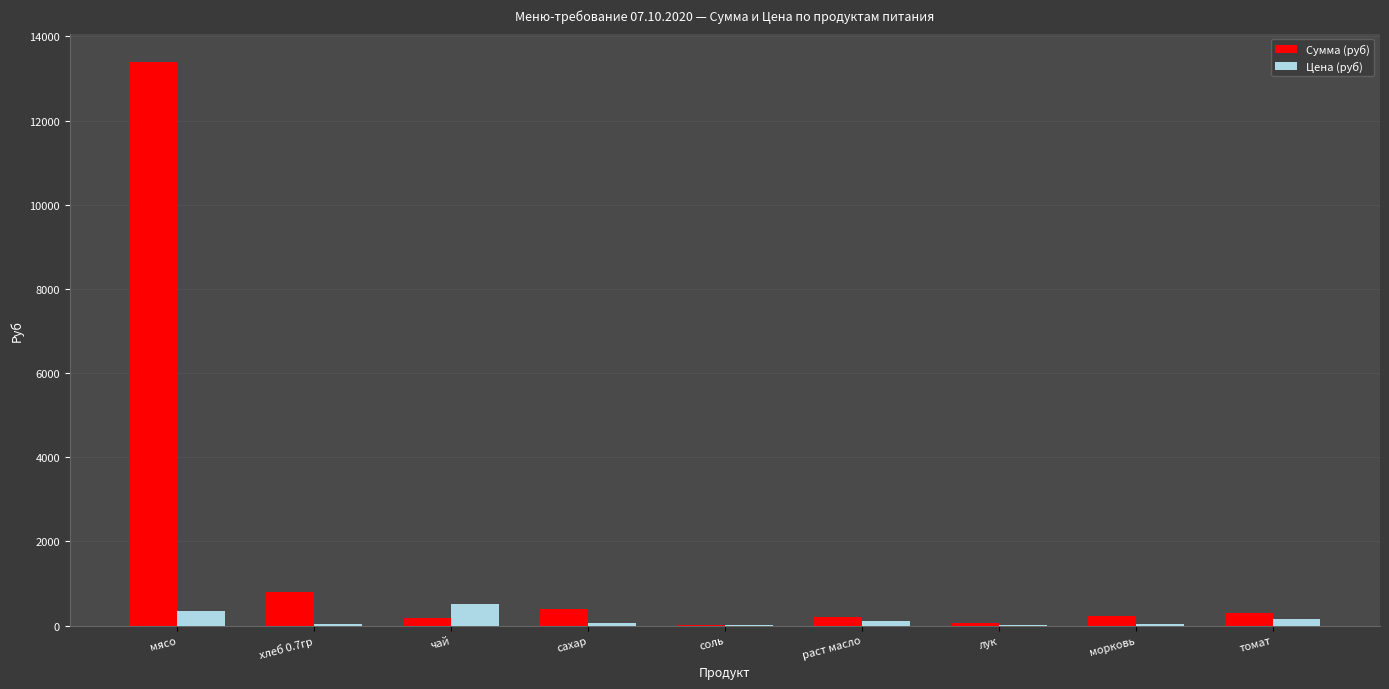

Which label corresponds to the largest value in the chart?

мясо